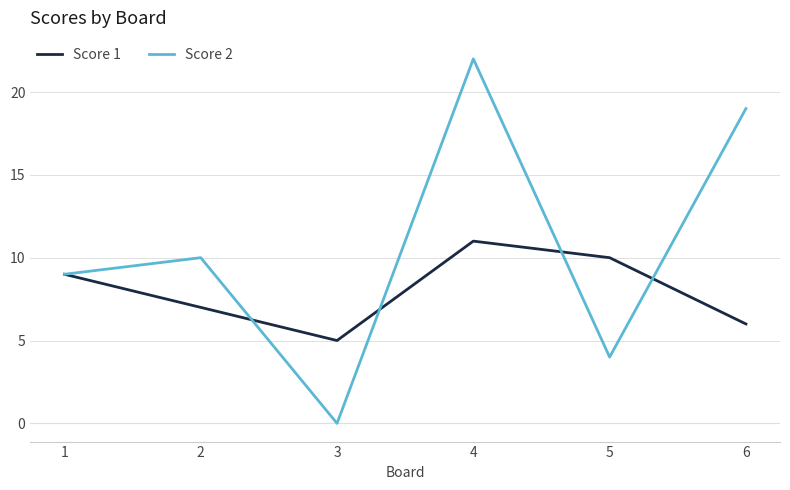

Rank the categories by Score 2 value from highest to lowest.

4, 6, 2, 1, 5, 3